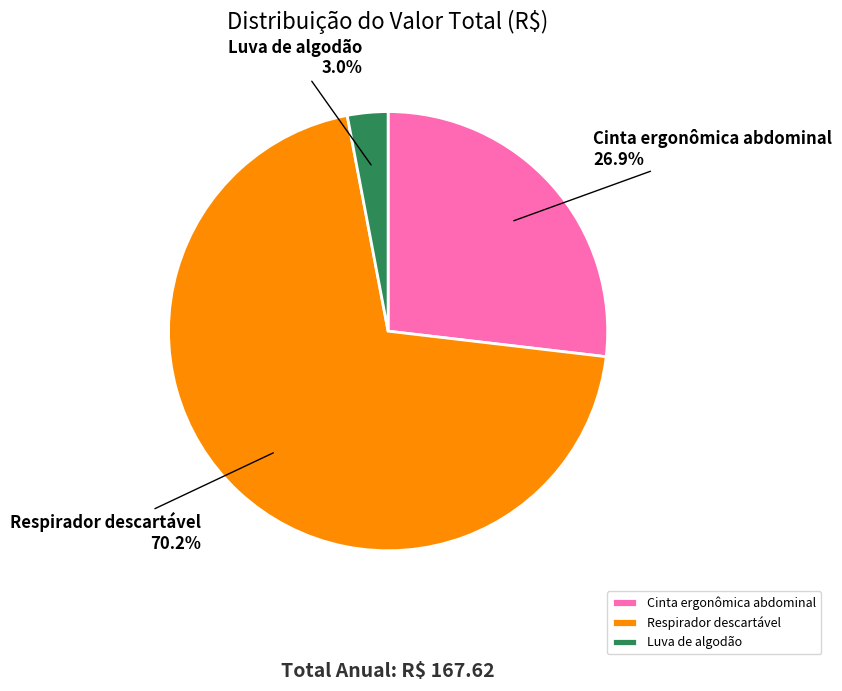

Combined, do Respirador descartável and Cinta ergonômica abdominal account for over 50%?

Yes